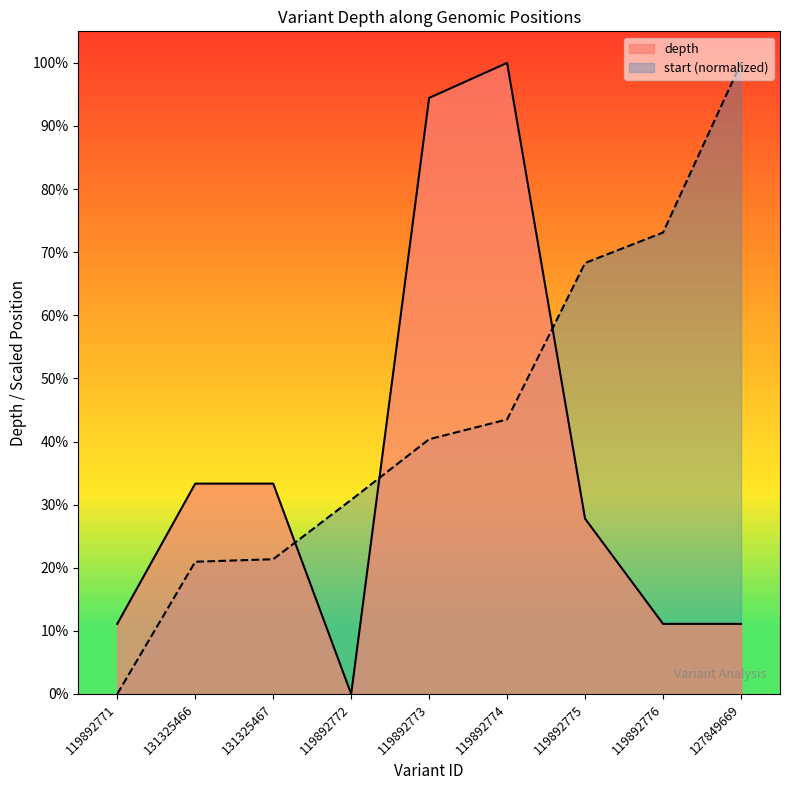

What is the value of the start point at the 6th from the left?

43.5